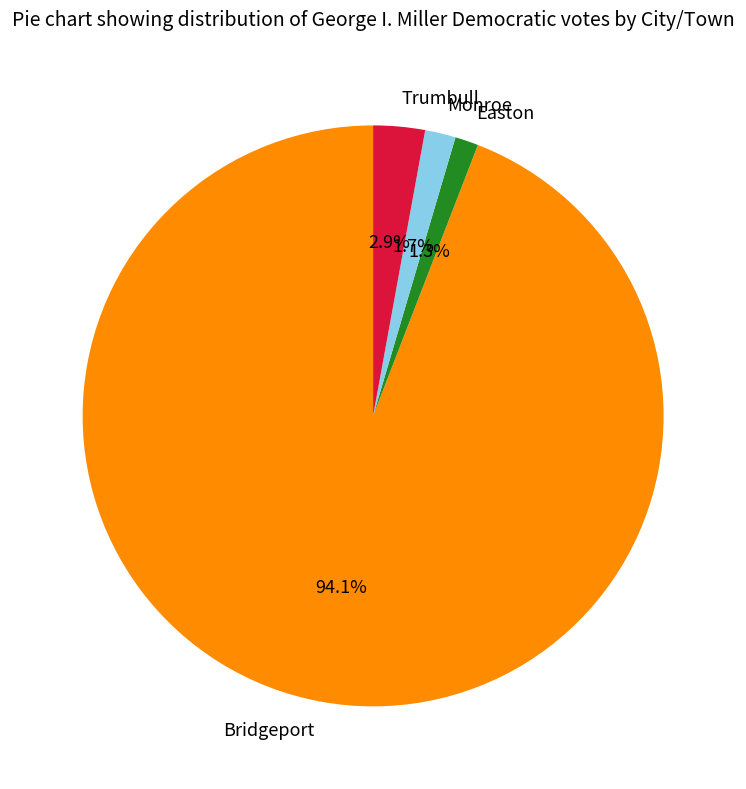

Which has a higher value, Trumbull or Monroe?

Trumbull